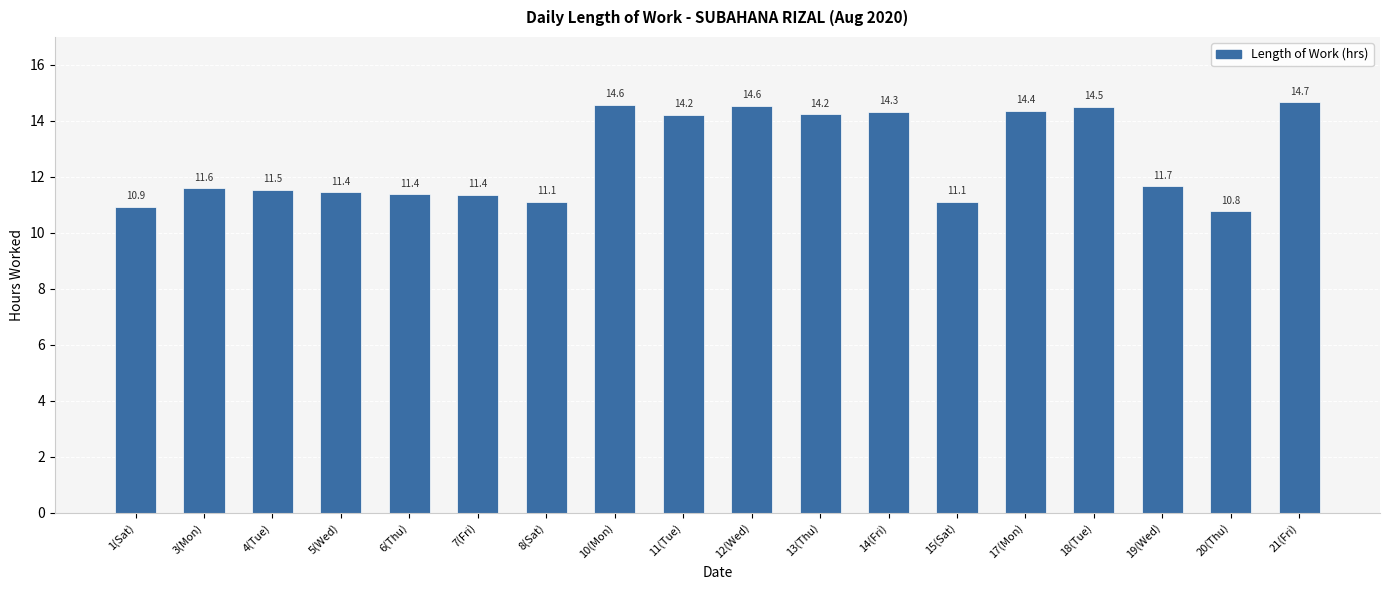

Where does the data first go above 11?

3(Mon)